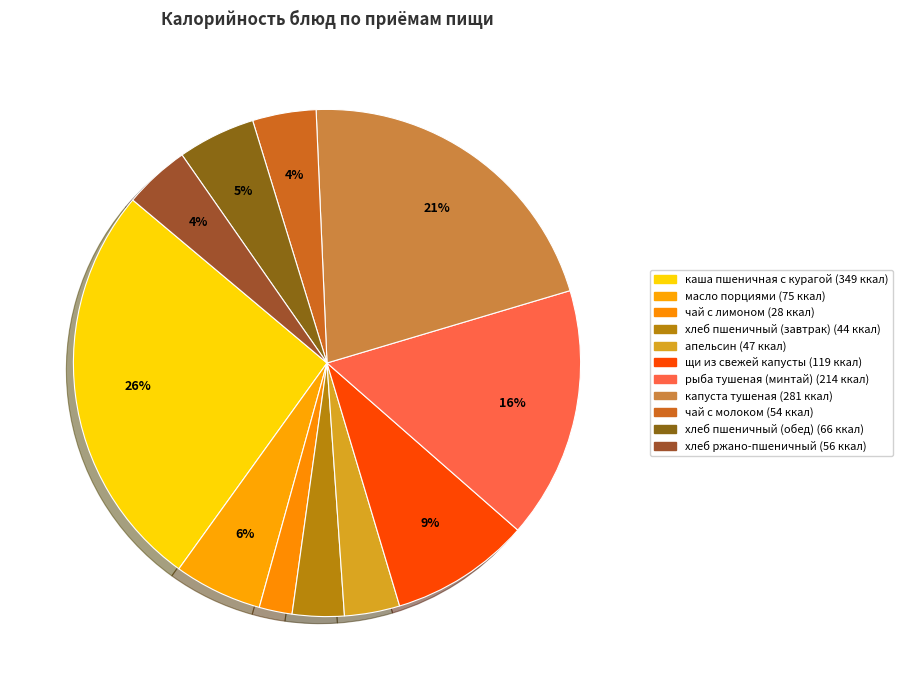

How many slices are in this pie chart?

11